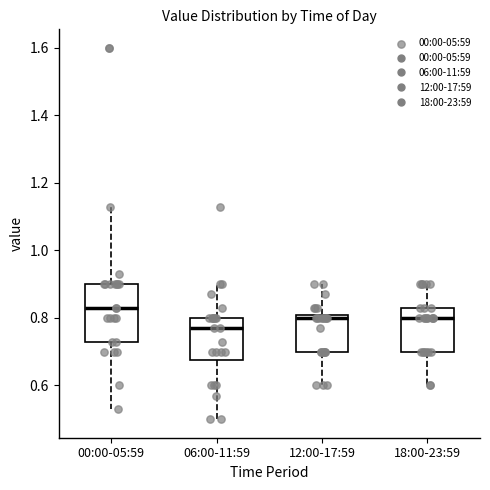

Reading left to right, transcribe this box plot: for each box, give where its median line is, the range the box spans, and where its two whiskers end, as read against the y-axis. The values are not printed on the chart, so give them approximately, as read against the axis.

00:00-05:59: median 0.84, box 0.74 to 0.90, whiskers 0.54 to 1.14
06:00-11:59: median 0.78, box 0.68 to 0.80, whiskers 0.50 to 0.90
12:00-17:59: median 0.80 (just below the box's upper edge), box 0.70 to 0.80, whiskers 0.60 to 0.90
18:00-23:59: median 0.80, box 0.70 to 0.84, whiskers 0.60 to 0.90